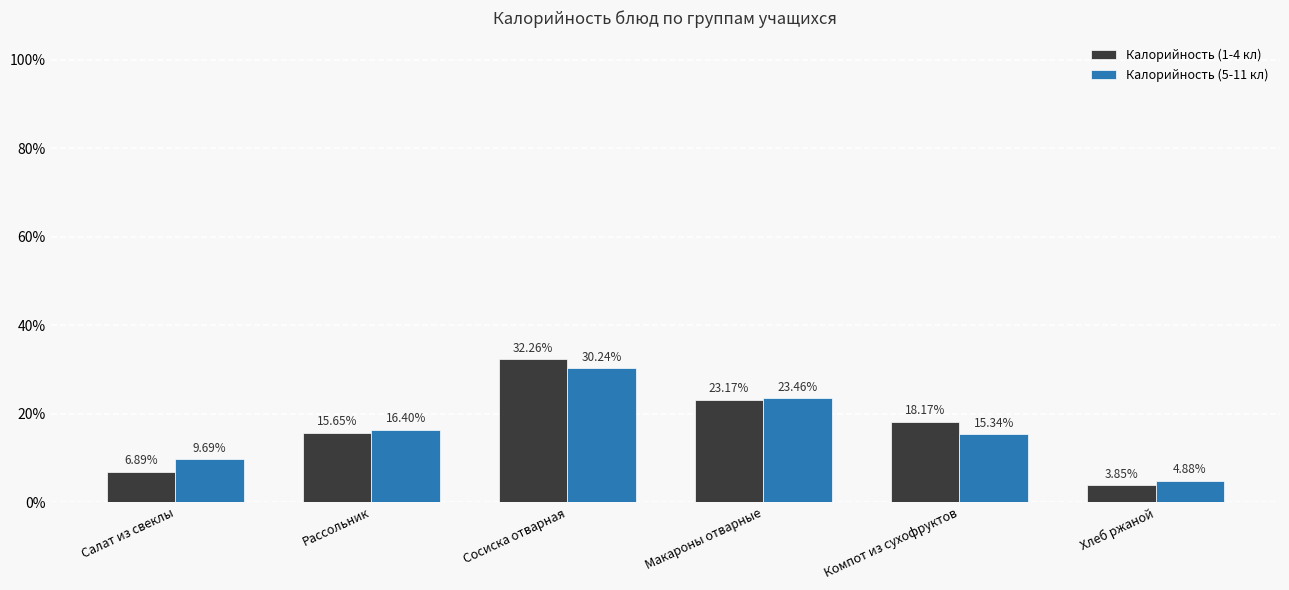

What is the greatest value displayed?

0.3